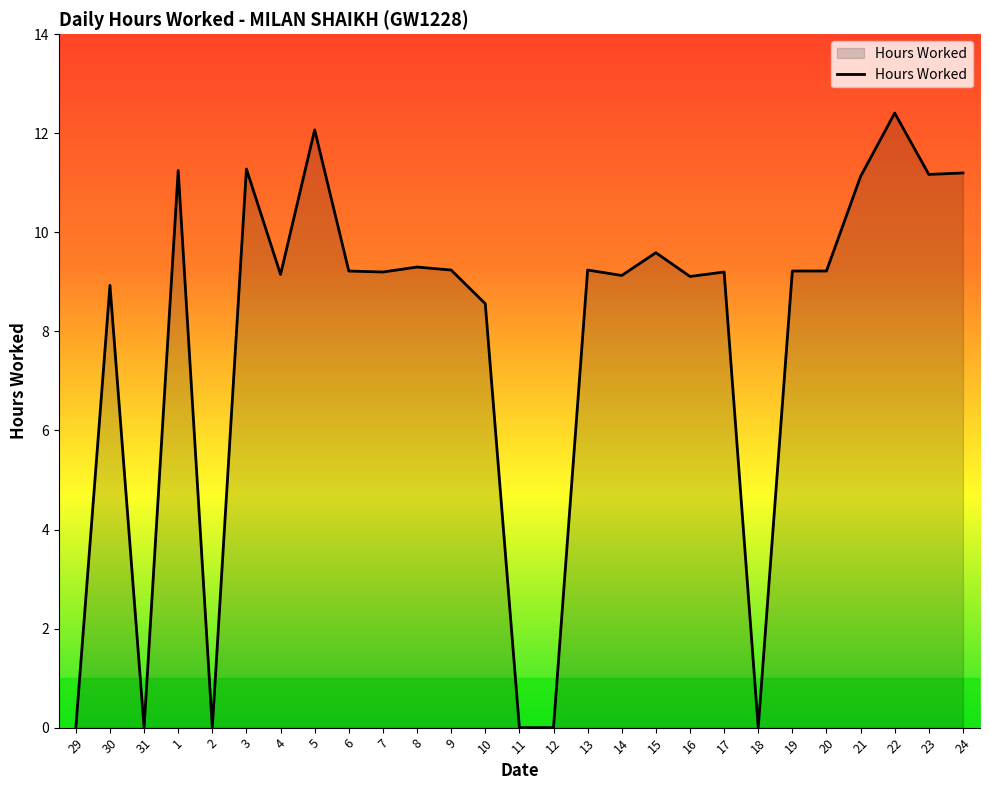

Which has a higher value, 9 or 2?

9